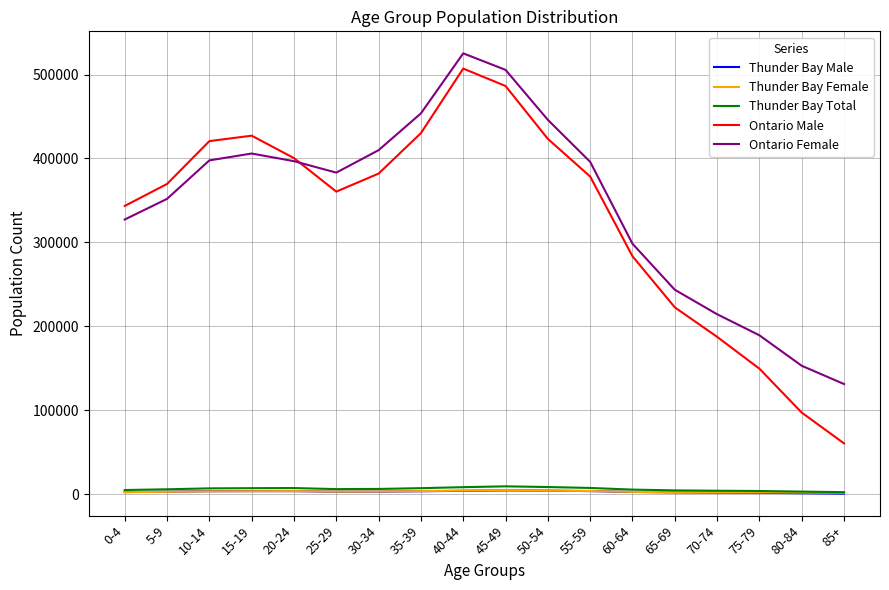

How many lines are shown in the chart?

5